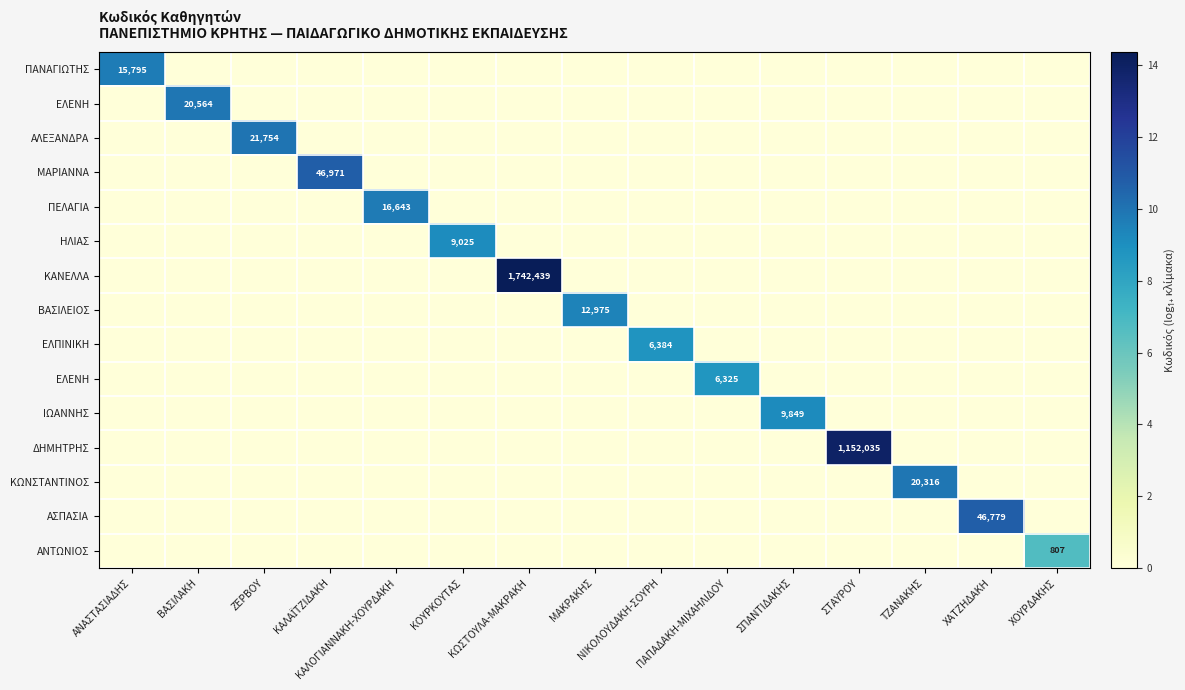

Between ΣΠΑΝΤΙΔΑΚΗΣ and ΑΝΑΣΤΑΣΙΑΔΗΣ, which is larger?

ΑΝΑΣΤΑΣΙΑΔΗΣ